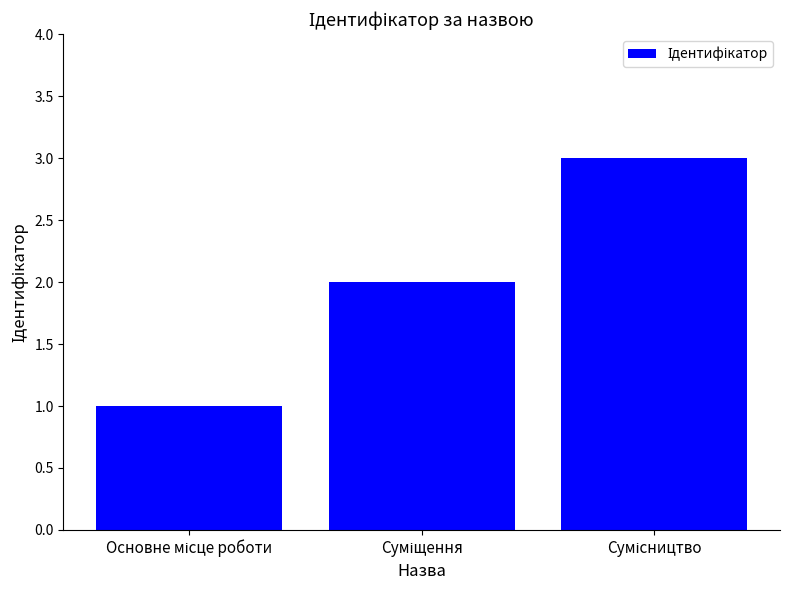

What is the sum of all values?

6